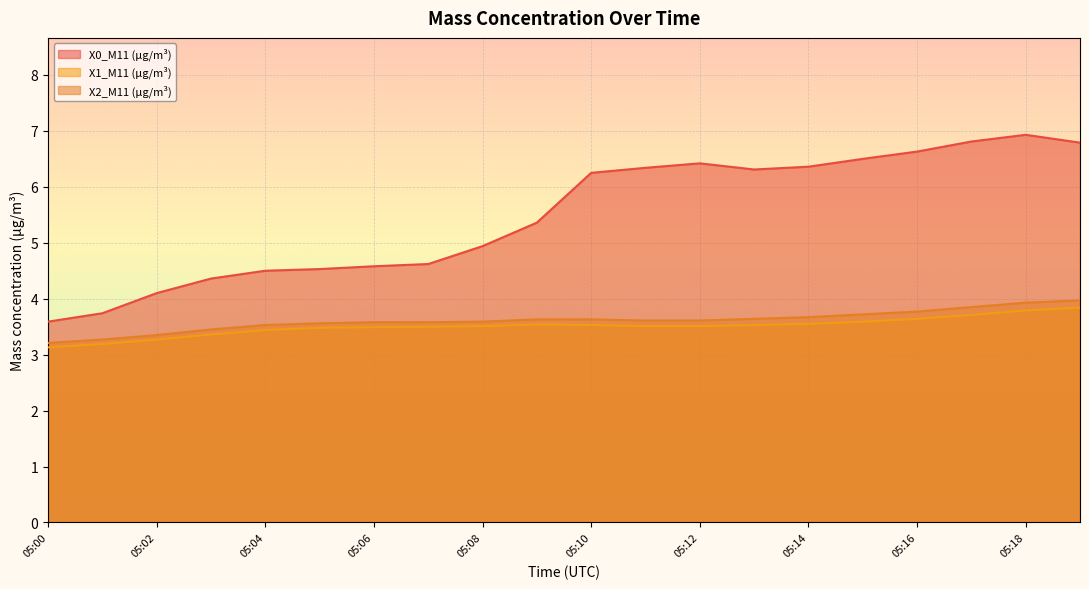

How many values in the X0_M11 (μg/m³) series exceed 6?

10